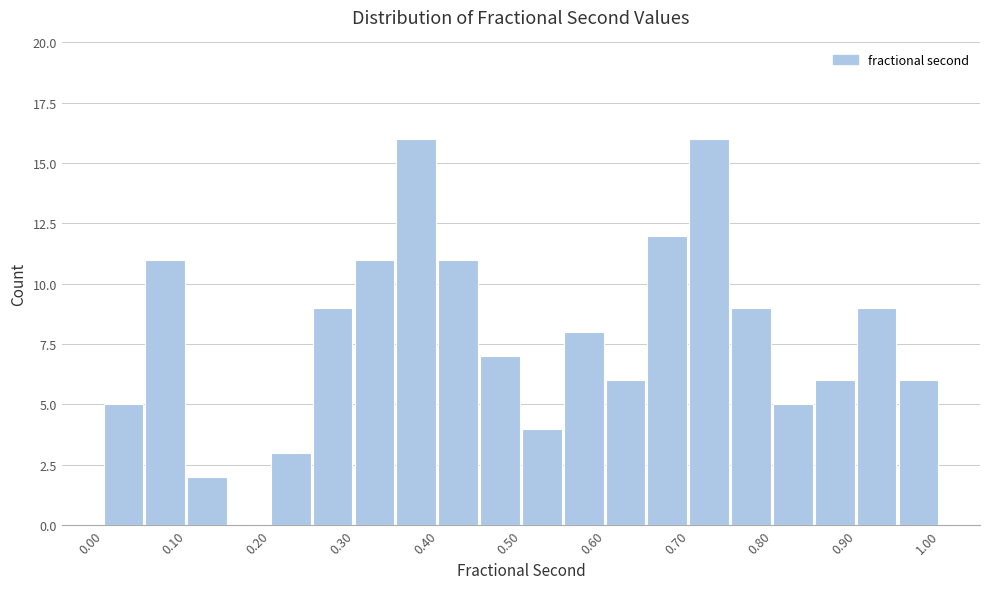

How tall is the bar that spans 0.65 to 0.70 on the x-axis? The values are not printed on the chart, so give them approximately, as read against the axis.

12